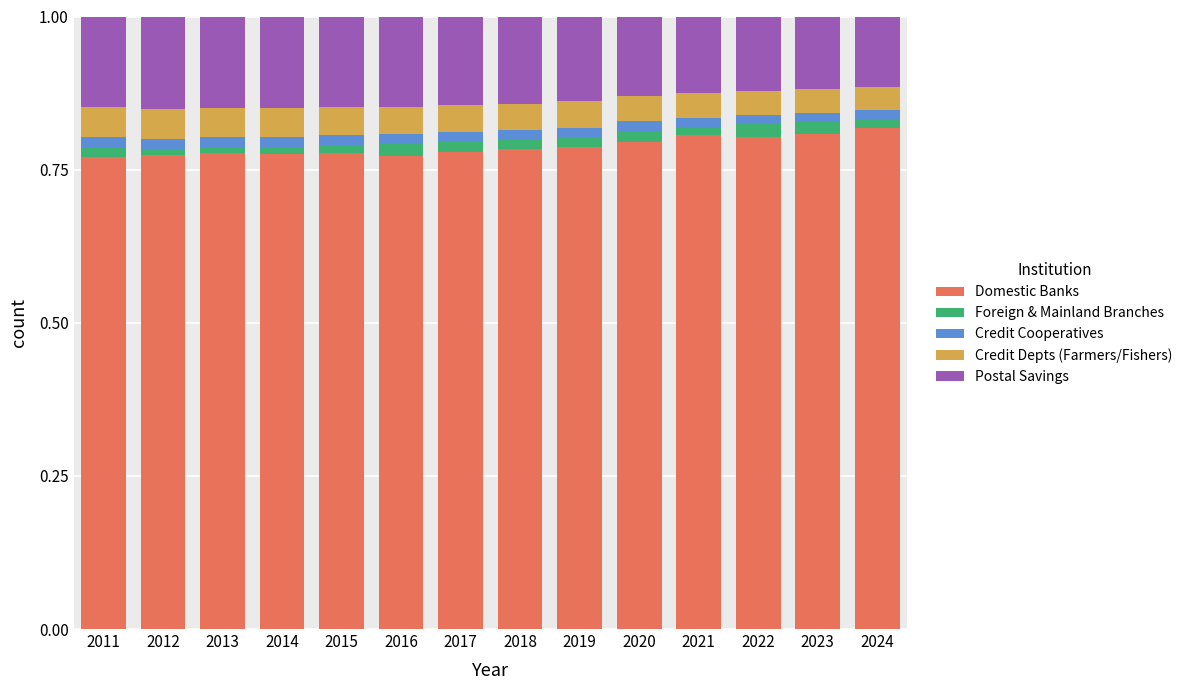

The Domestic Banks series shows 0.5 at 2012. True or false?

False